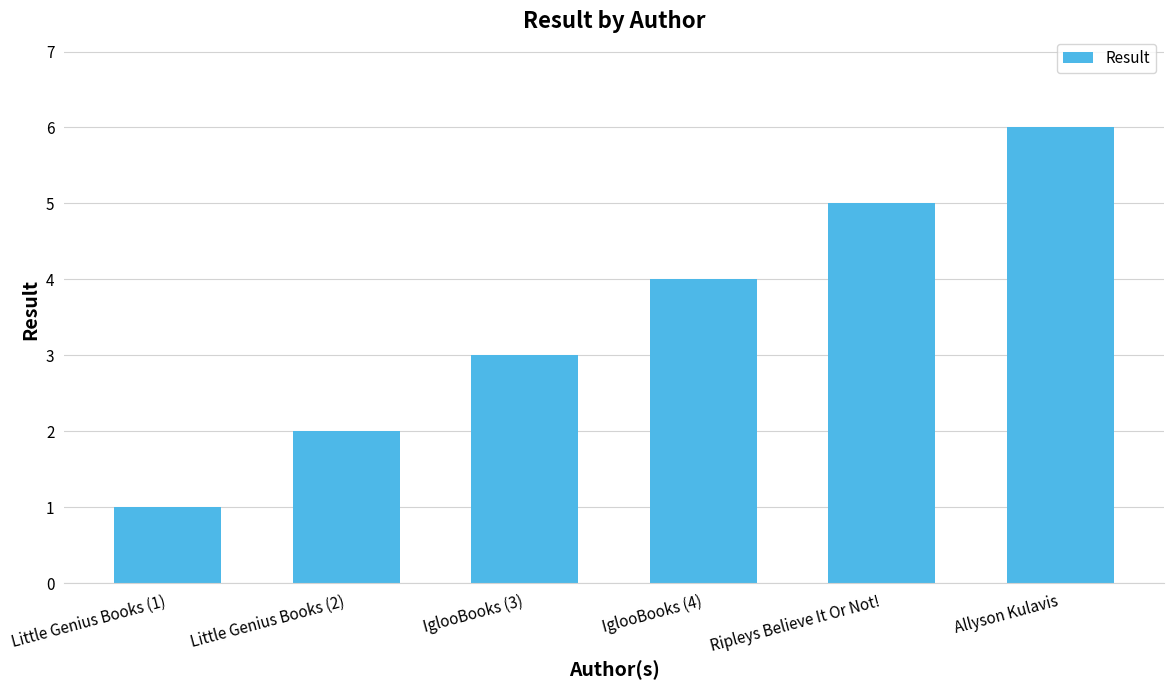

Where is the data nearest to the value 3?

IglooBooks (3)